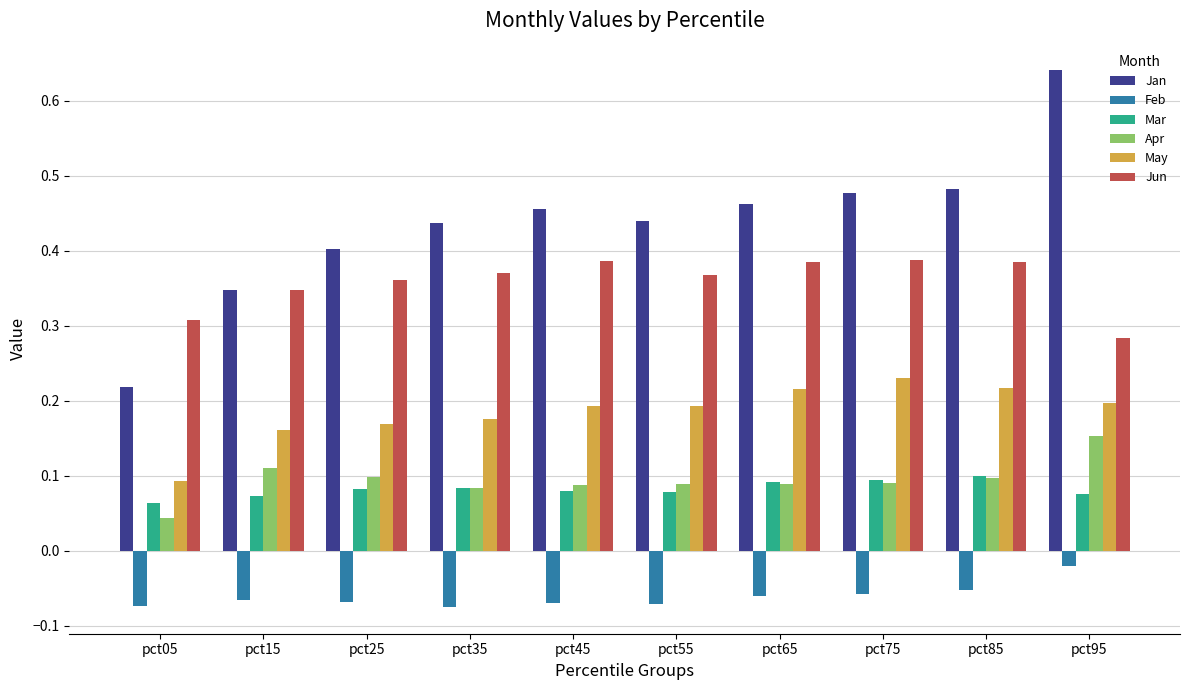

Which category has the lowest value in the Jan series?

pct05